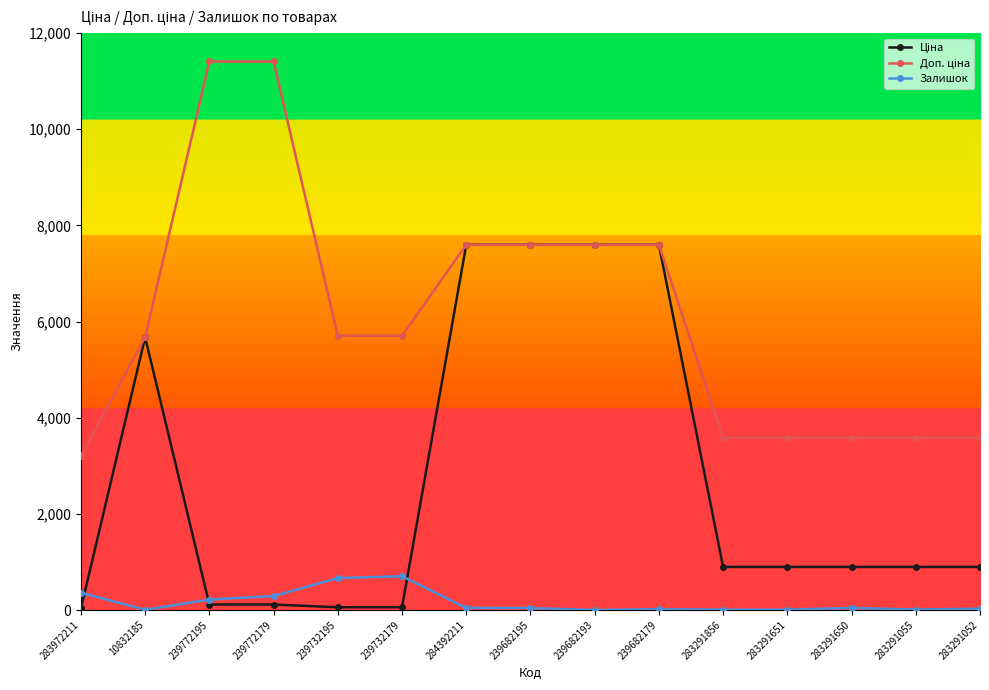

What is the difference between the highest and lowest values at 239682193?

7596.5